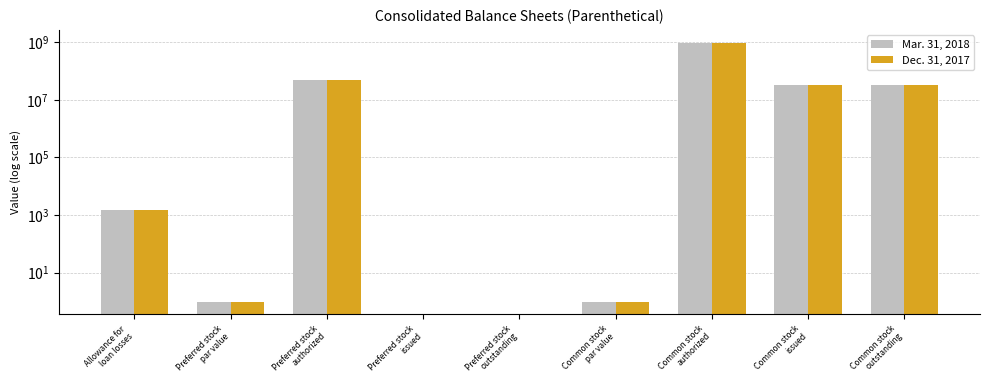

Reading left to right, list all the values displayed in this chart.

Mar. 31, 2018: 1548	1	50000000	0	0	1	949999000	31600114	31600114
Dec. 31, 2017: 1466	1	50000000	0	0	1	949999000	31834072	31834072